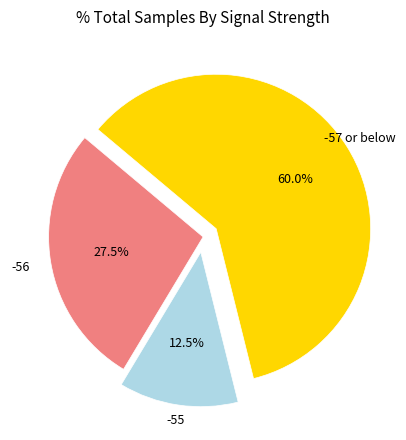

How many slices are in this pie chart?

3